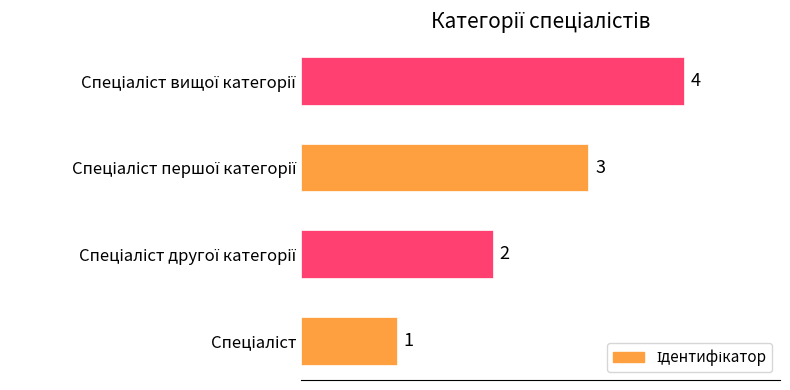

Count the values in the range 2 to 4.

3